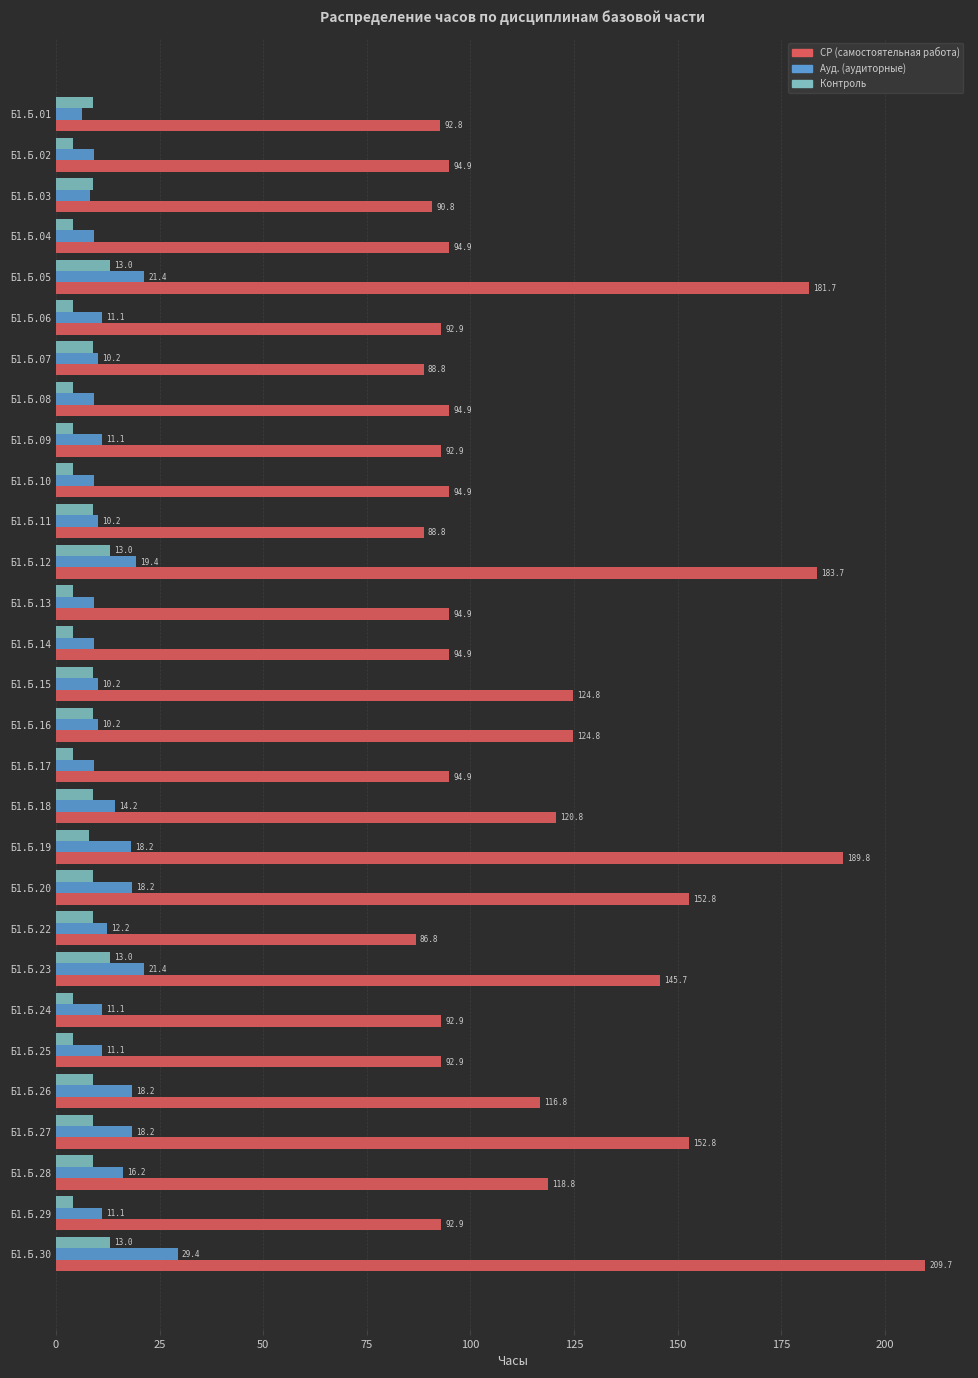

At which label is СР (самостоятельная работа) closest to 148?

Б1.Б.23